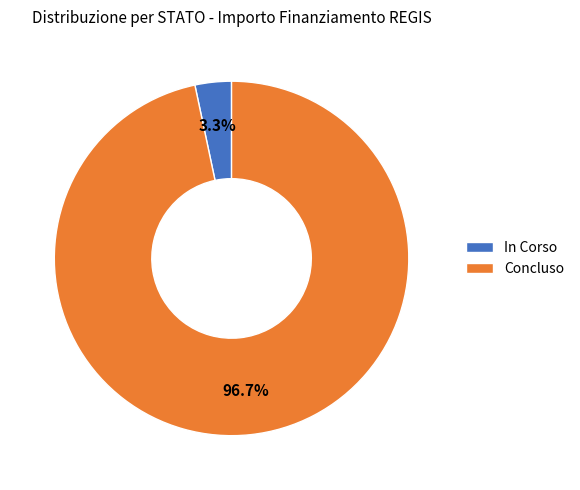

What is the total percentage of Concluso and In Corso?

100.0%